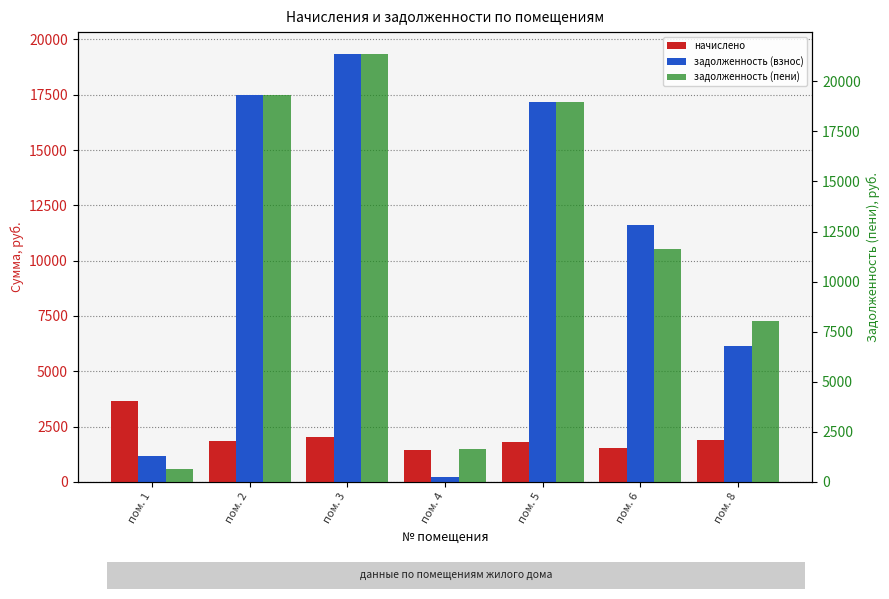

Reading left to right, extract all data points from this chart.

начислено: 3664.0	1830.3	2027.6	1425.4	1799.6	1530.9	1888.1
задолженность (взнос): 1149.1	17476.4	19360.4	224.7	17184.0	11617.8	6133.0
задолженность (пени): 664.1	19306.7	21388.0	1650.1	18983.6	11648.7	8021.2